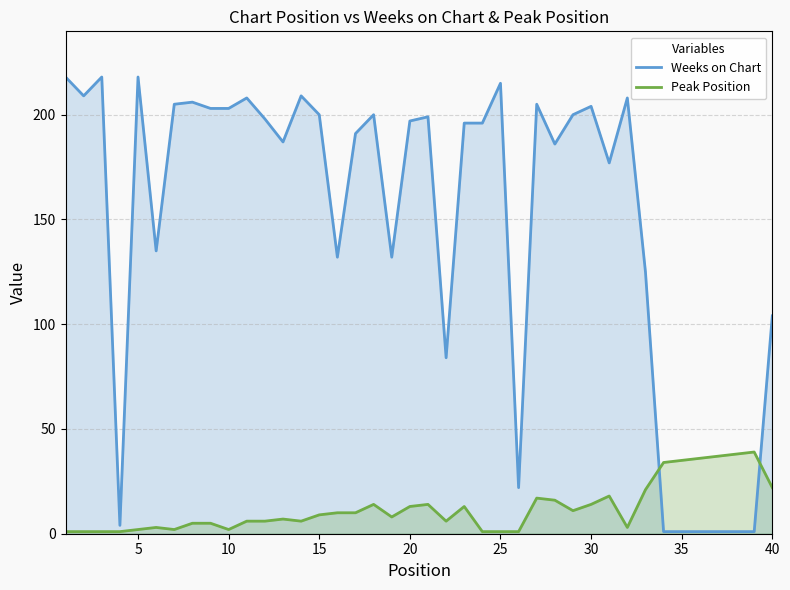

The Weeks on Chart series shows 104 at 40. True or false?

True